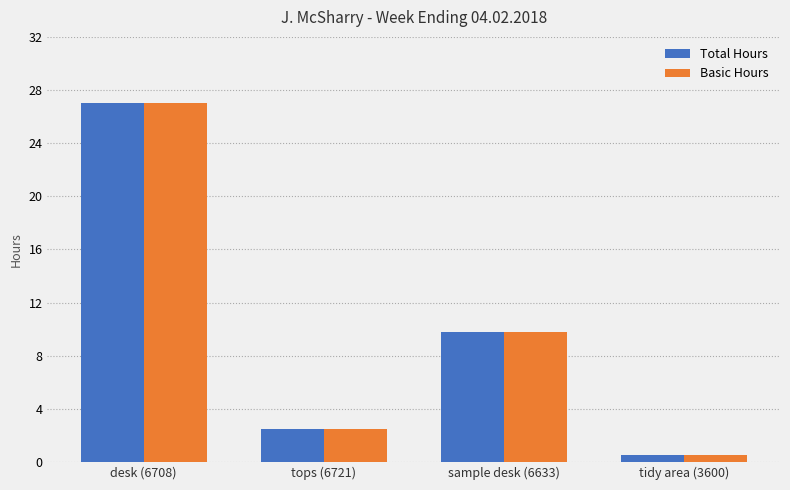

Is it true that Total Hours equals 0.5 at tidy area (3600)?

True